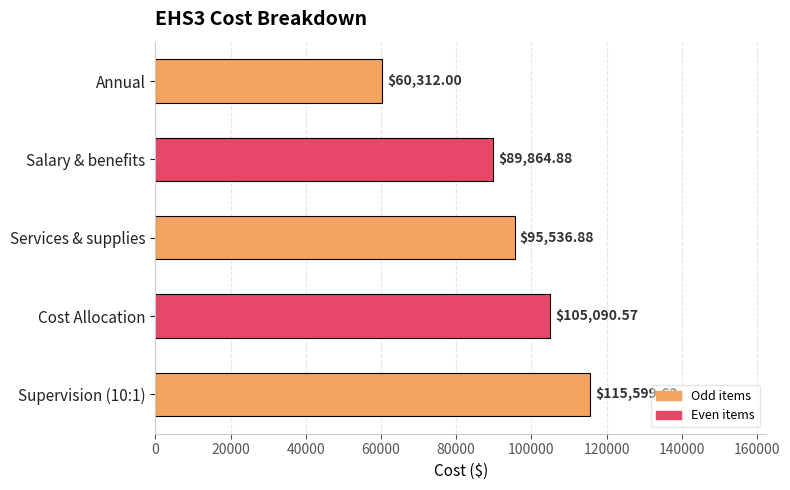

What is the sum of all values?

466404.0